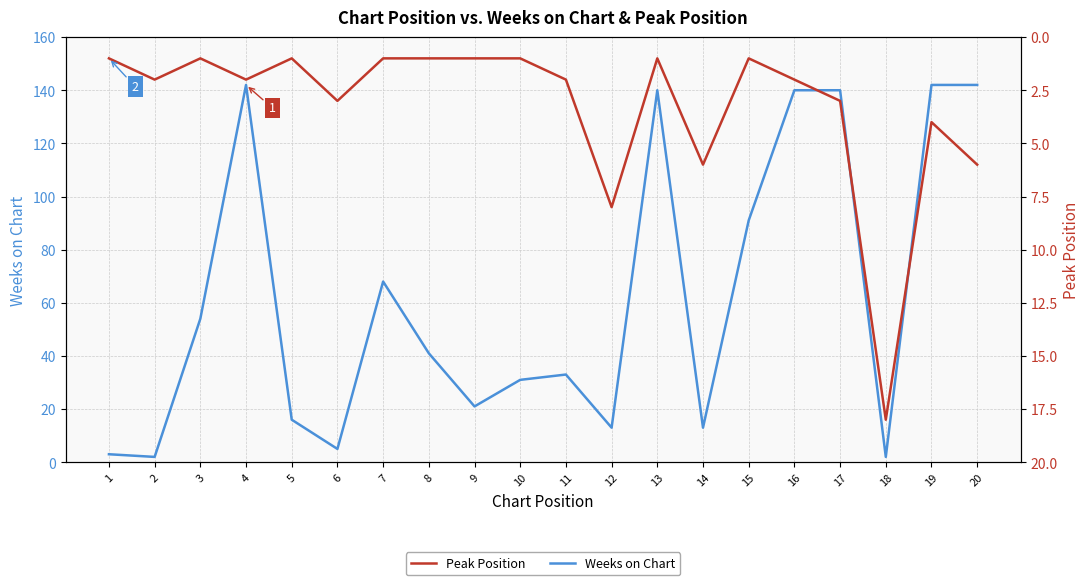

How many categories are shown in the chart?

20